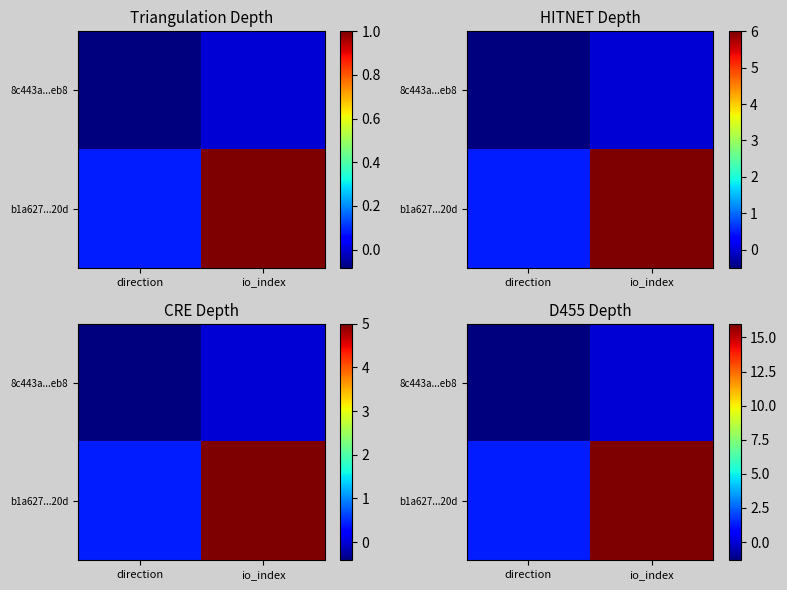

True or false: b1a627...20d has a value of 22.3 at io_index.

False